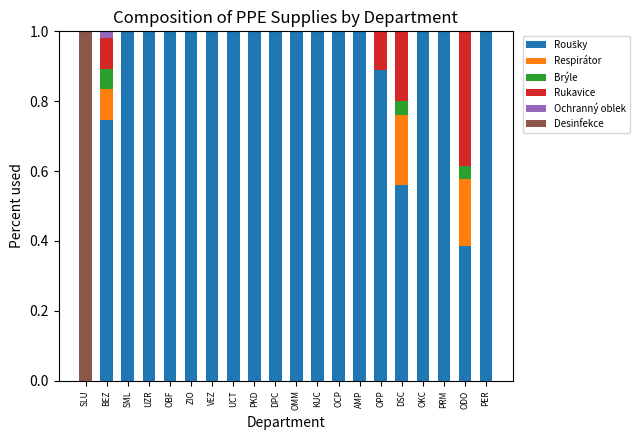

Between PRM and PER, which is larger?

PRM